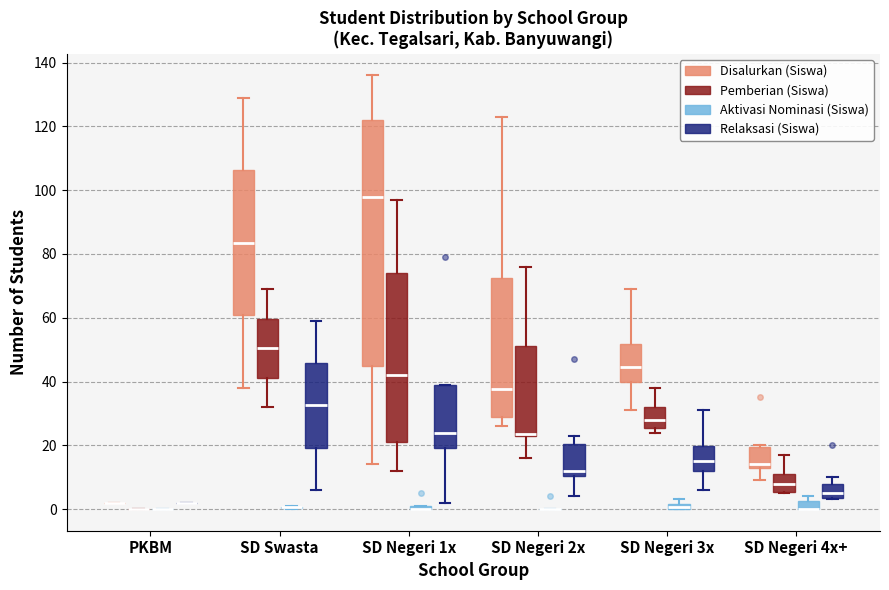

Which box is the tallest, from its lower edge to its upper edge?

SD Negeri 1x (Disalurkan (Siswa))